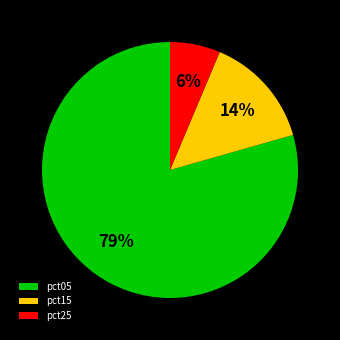

What is the ratio of the value at pct25 to the value at pct15?

0.4